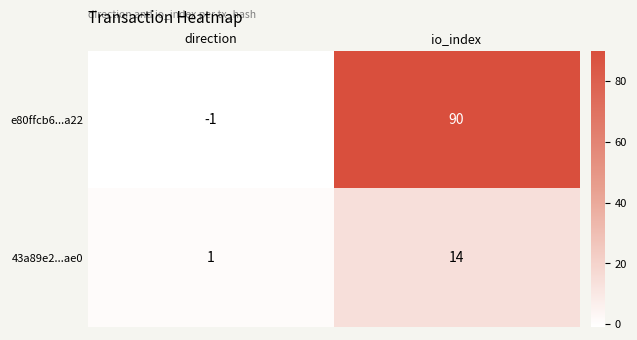

Reading left to right, what are all the values shown in this chart?

e80ffcb6...a22: direction=-1	io_index=90
43a89e2...ae0: direction=1	io_index=14